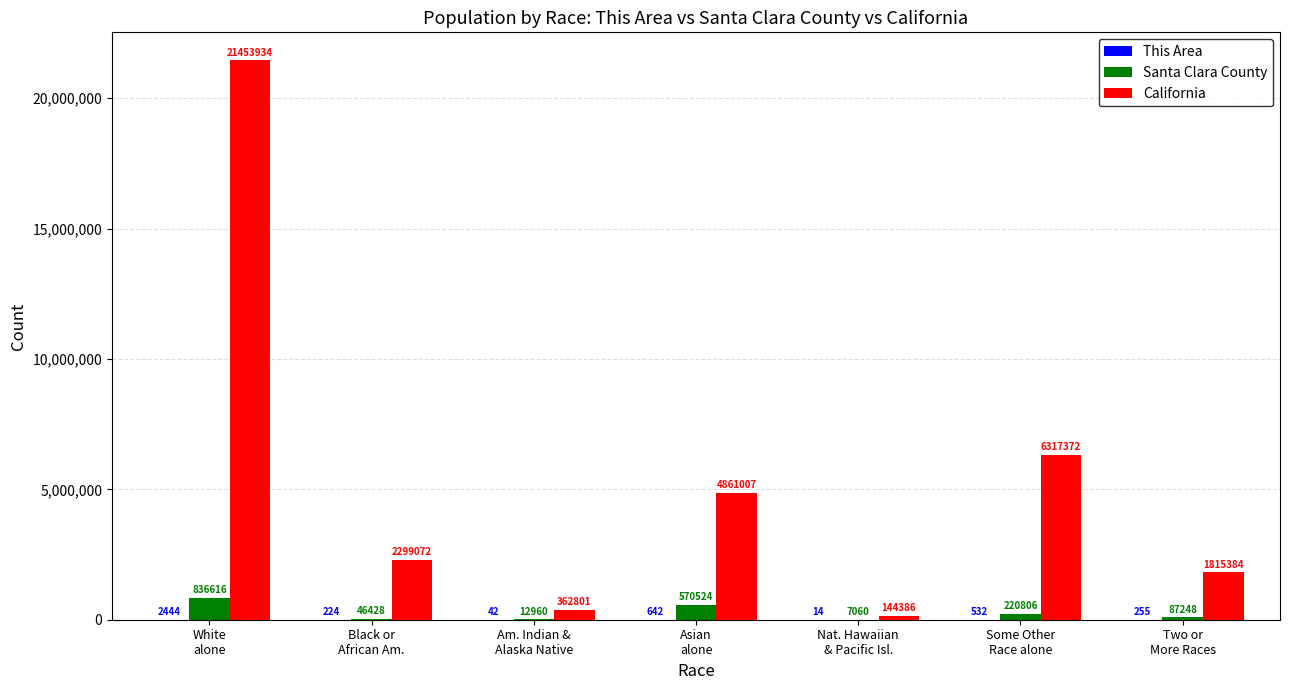

What is the spread (max minus min) of values at Black or
African Am.?

2298848